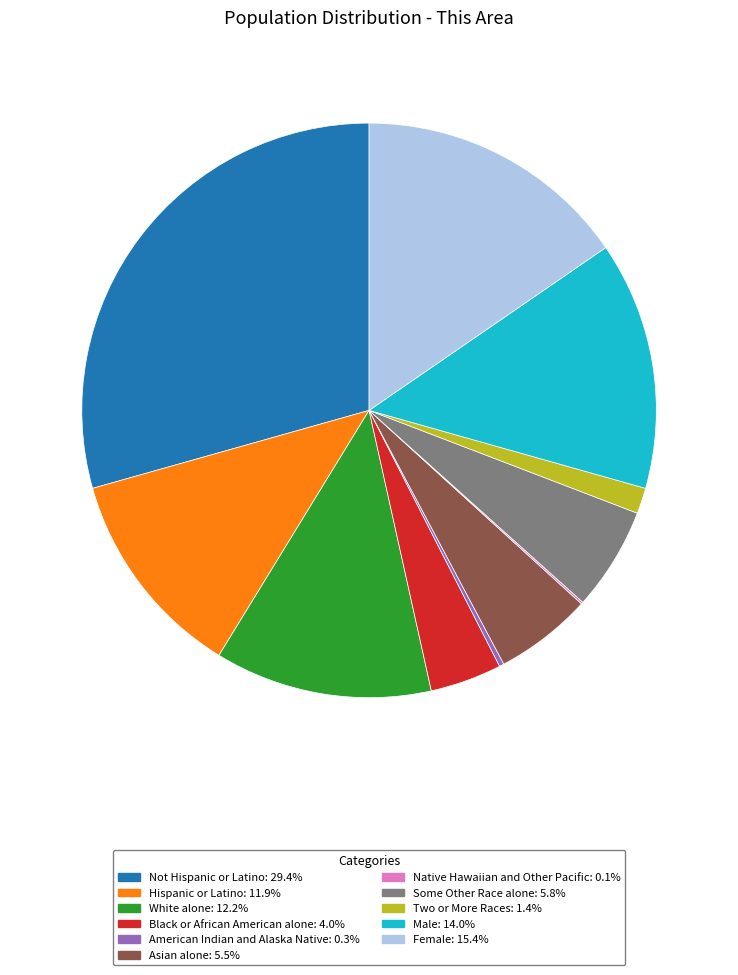

Which slice is the largest?

Not Hispanic or Latino